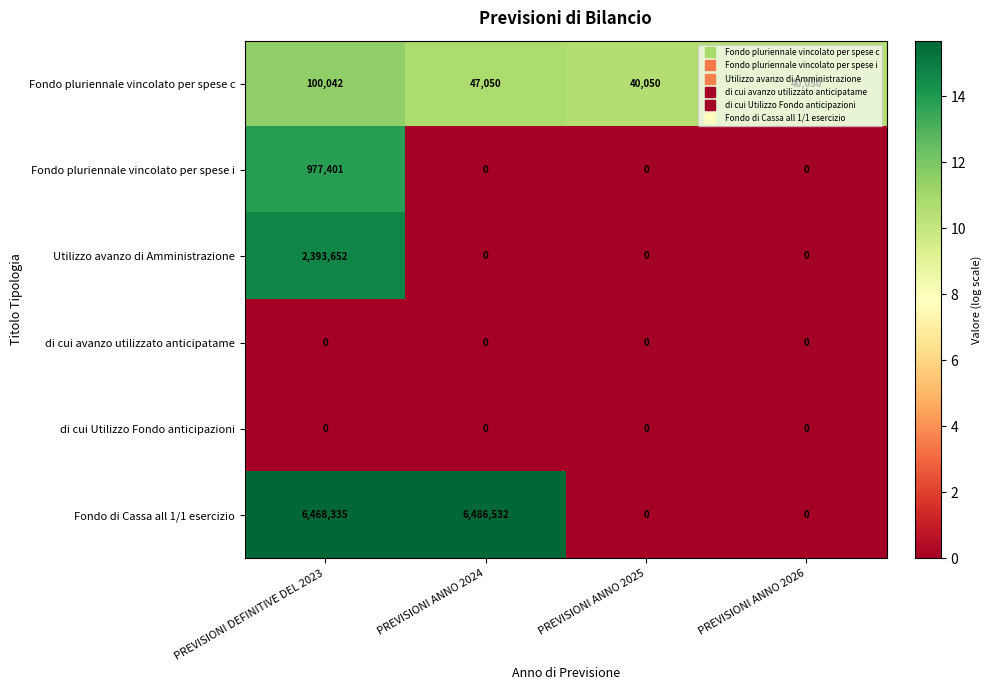

Which category has the highest value across all series?

PREVISIONI ANNO 2024